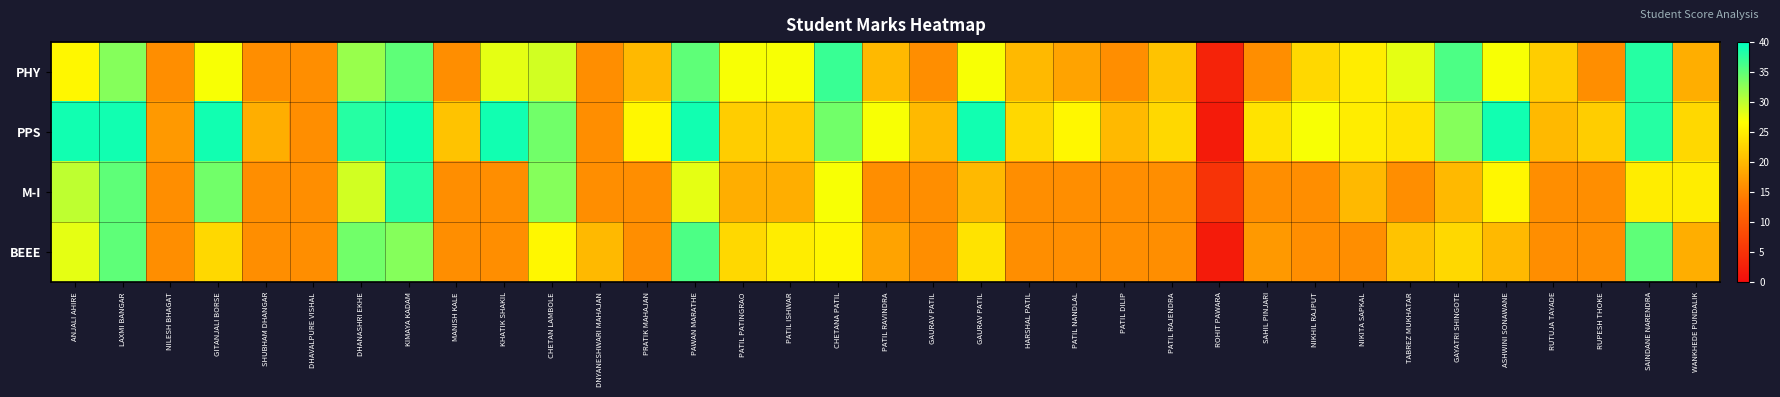

At which category does the chart reach its peak across all series?

ANJALI AHIRE